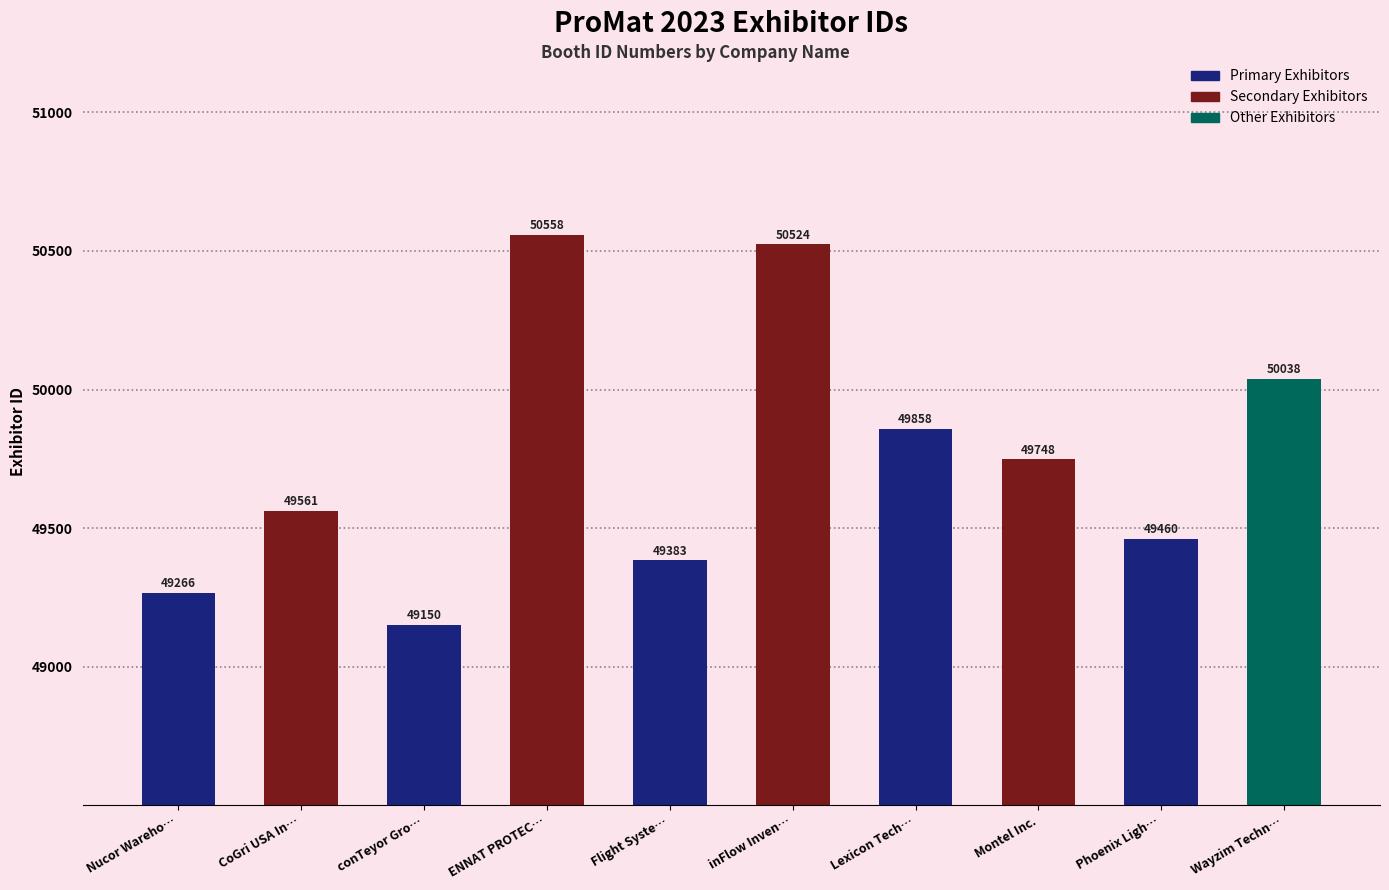

What is the difference between the values at Flight Syste… and Lexicon Tech…?

475